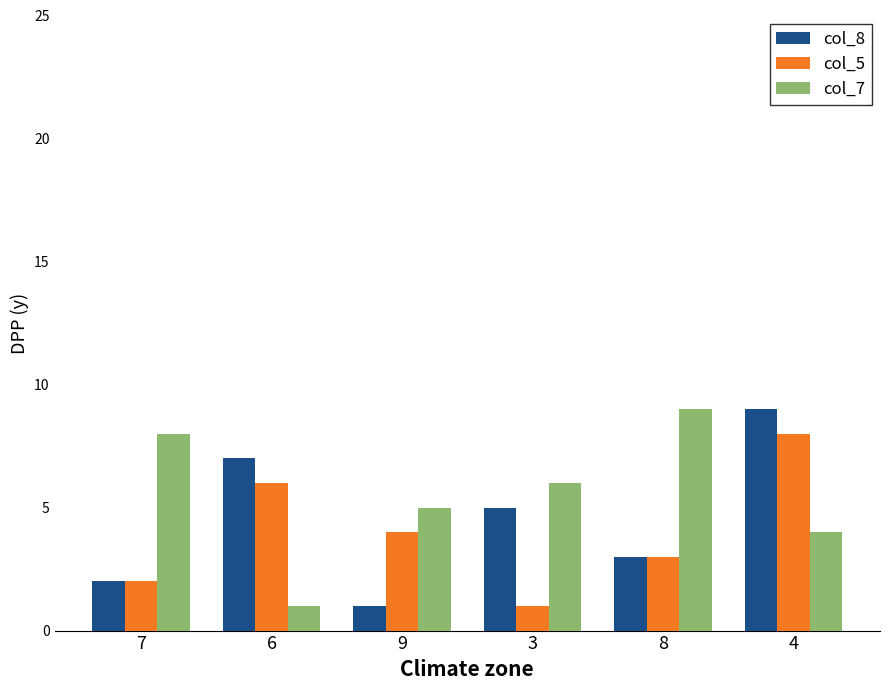

What is the label of the 1st bar from the right?

4